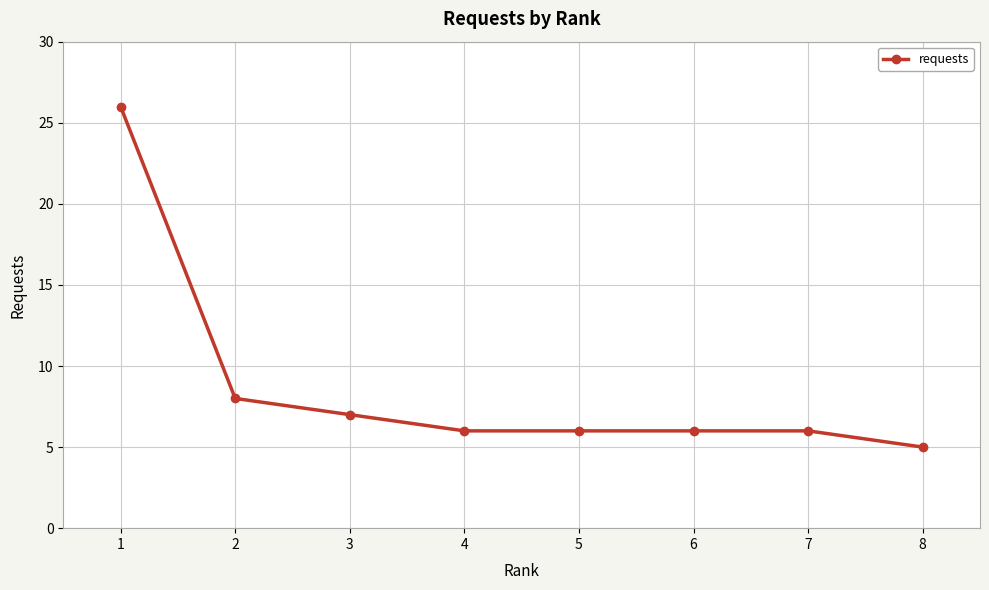

What is the difference between the maximum and minimum values?

21